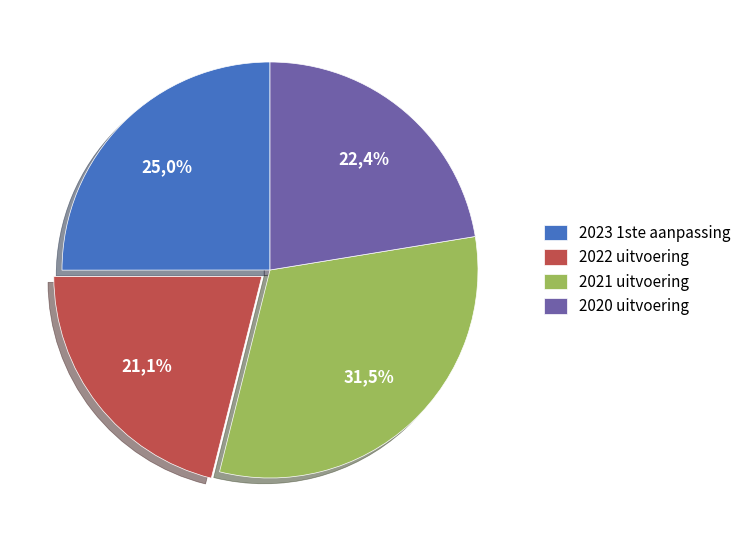

How many slices are in this pie chart?

4